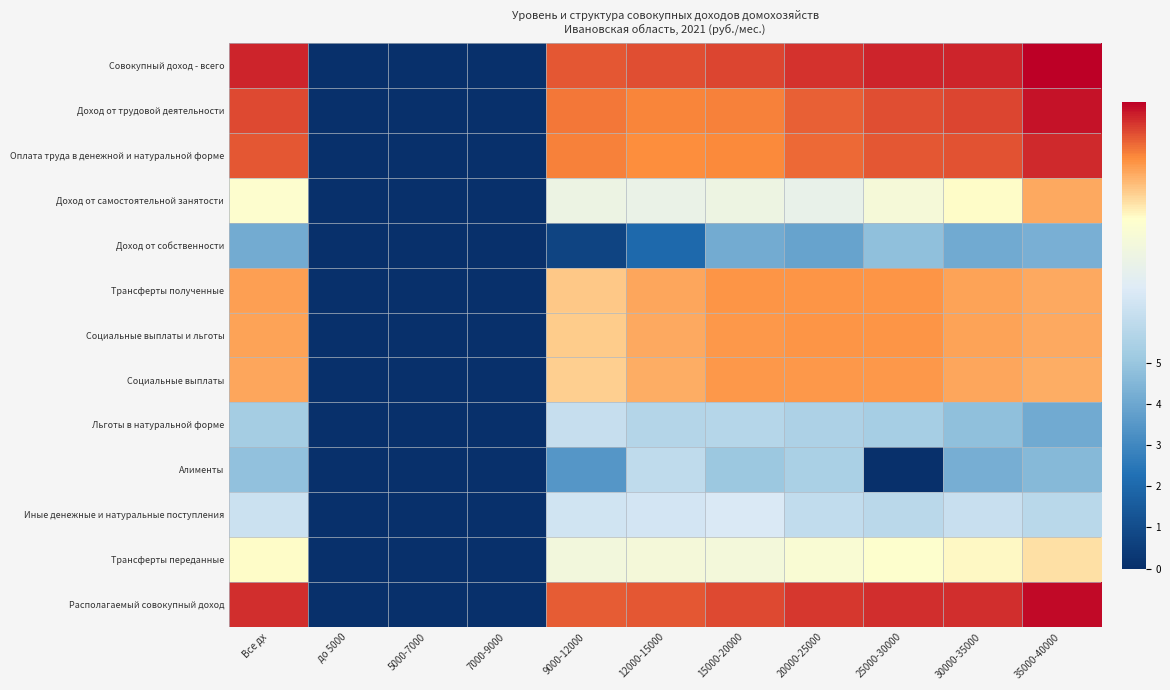

Rank the series by their maximum value, from lowest to highest.

Доход от собственности, Алименты, Льготы в натуральной форме, Иные денежные и натуральные поступления, Трансферты переданные, Доход от самостоятельной занятости, Социальные выплаты, Социальные выплаты и льготы, Трансферты полученные, Оплата труда в денежной и натуральной форме, Доход от трудовой деятельности, Располагаемый совокупный доход, Совокупный доход - всего